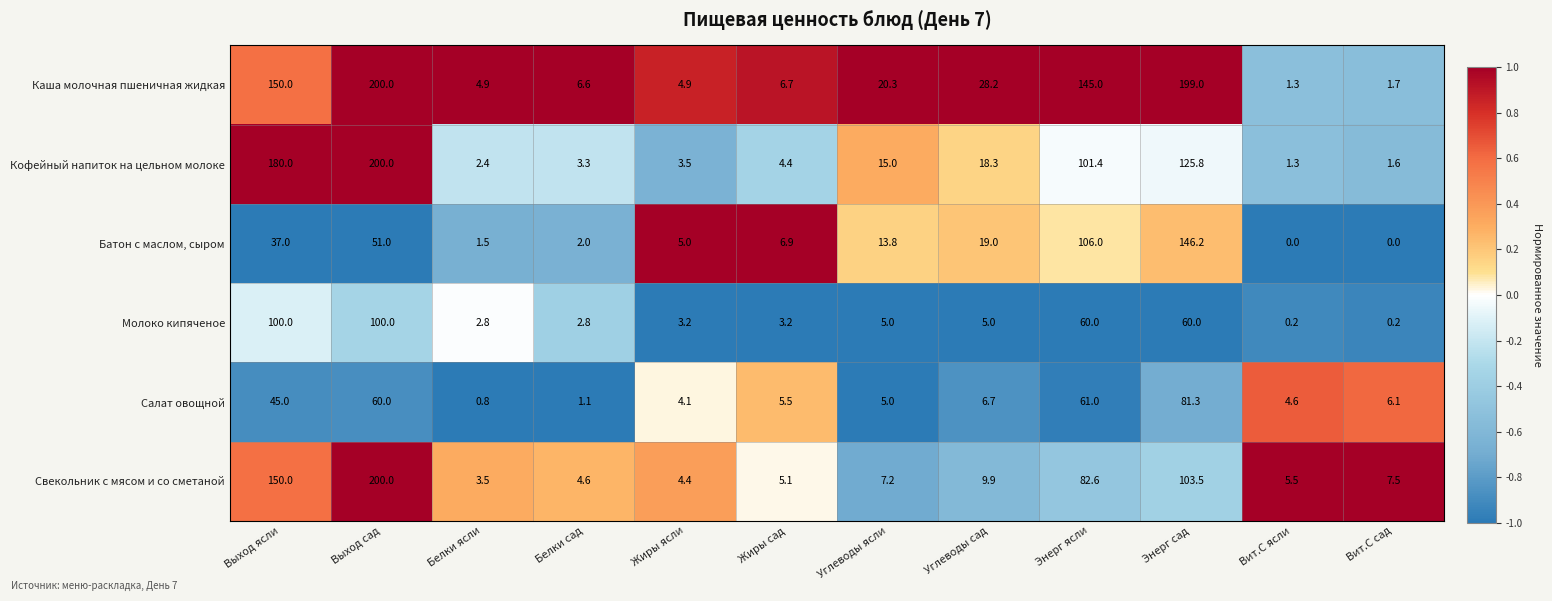

Between Белки ясли and Жиры ясли, which series saw the biggest shift?

Батон с маслом, сыром